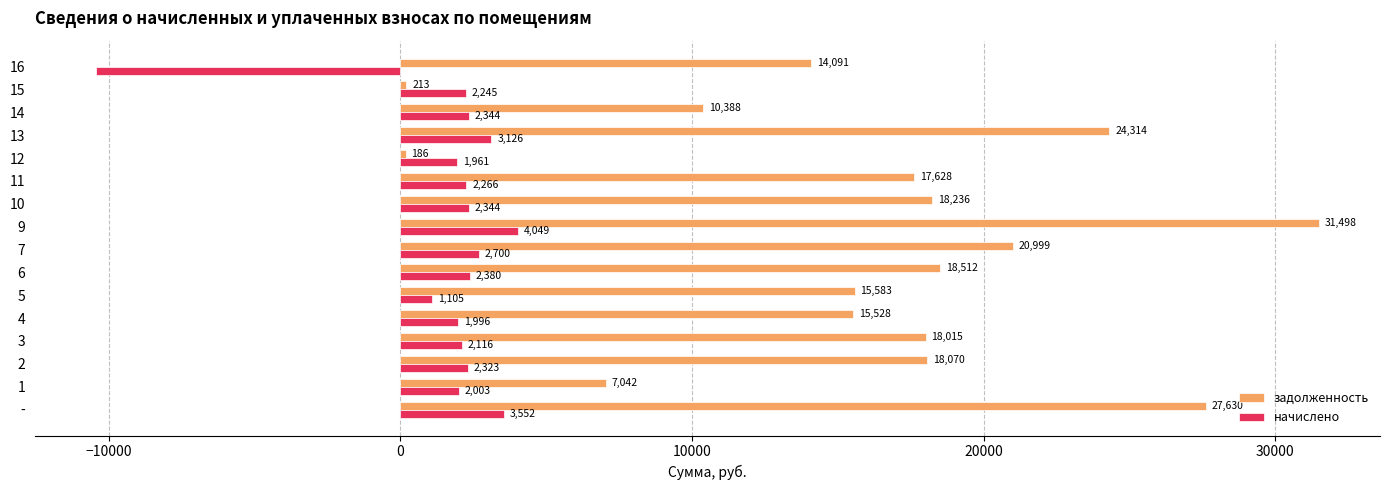

At which category is the sum across all series the highest?

9